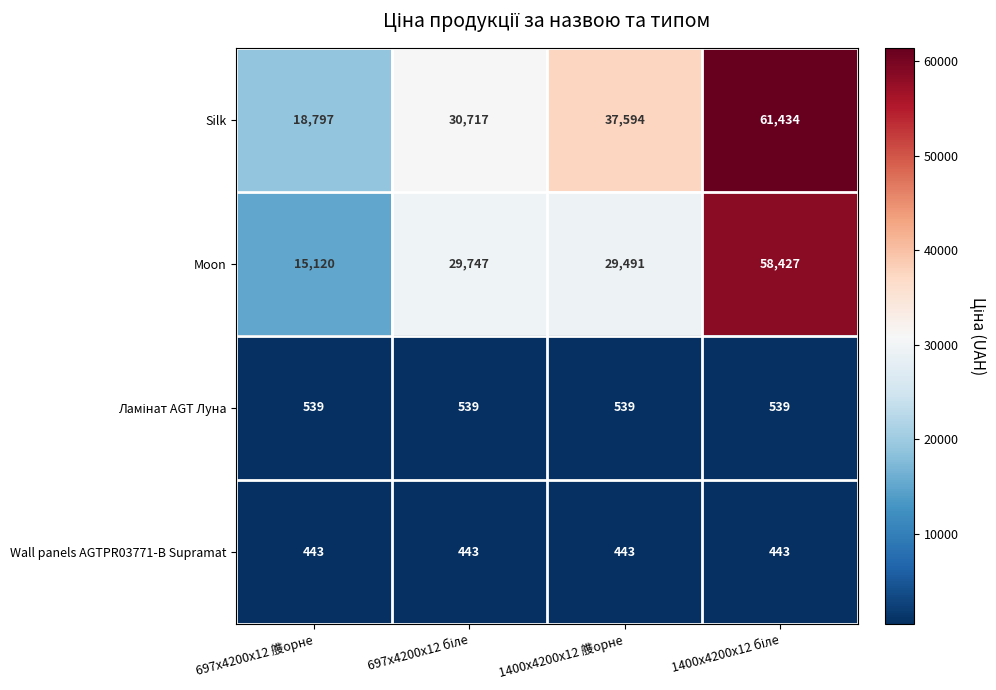

True or false: Moon has a value of 15120 at 697x4200x12 䑾орне.

True